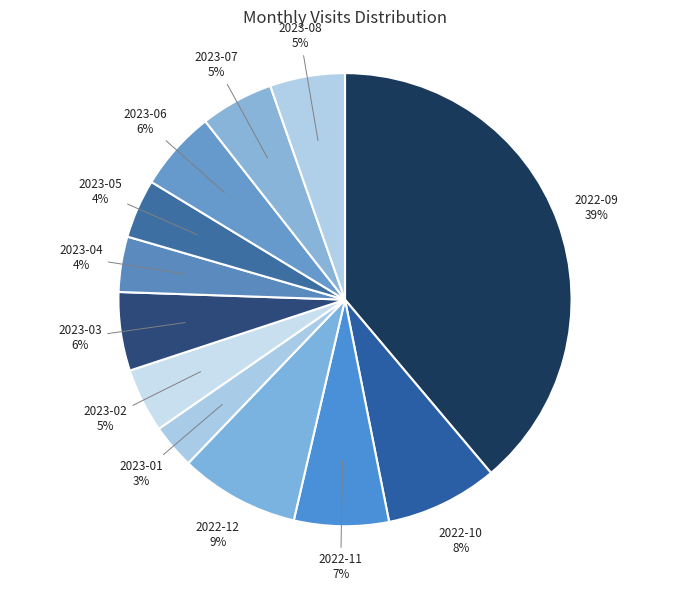

Combined, do 2023-02 and 2023-08 account for over 50%?

No